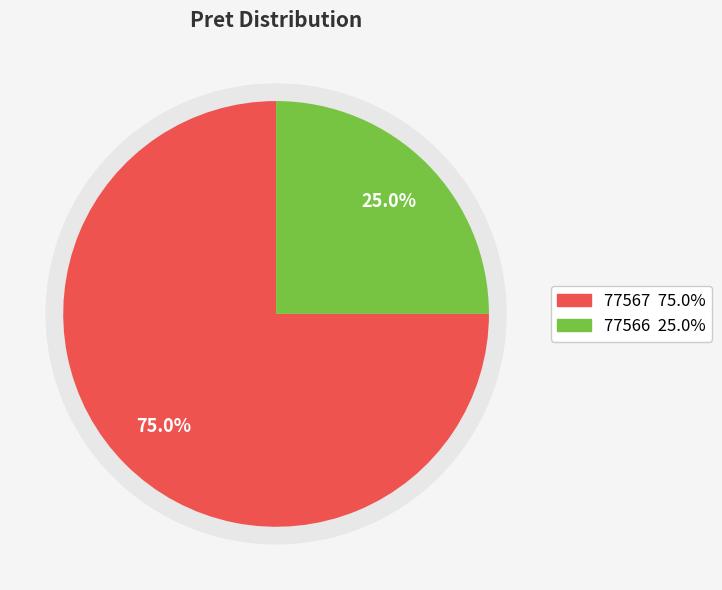

Rank the categories by value from lowest to highest.

77566, 77567